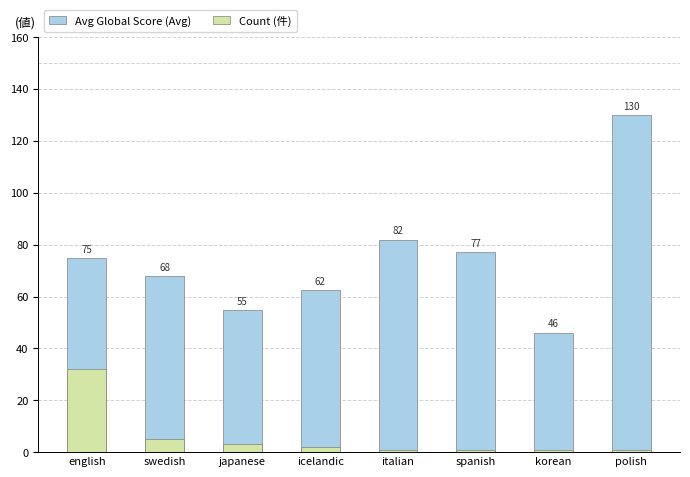

Rank the series by their maximum value, from highest to lowest.

Avg Global Score, Count